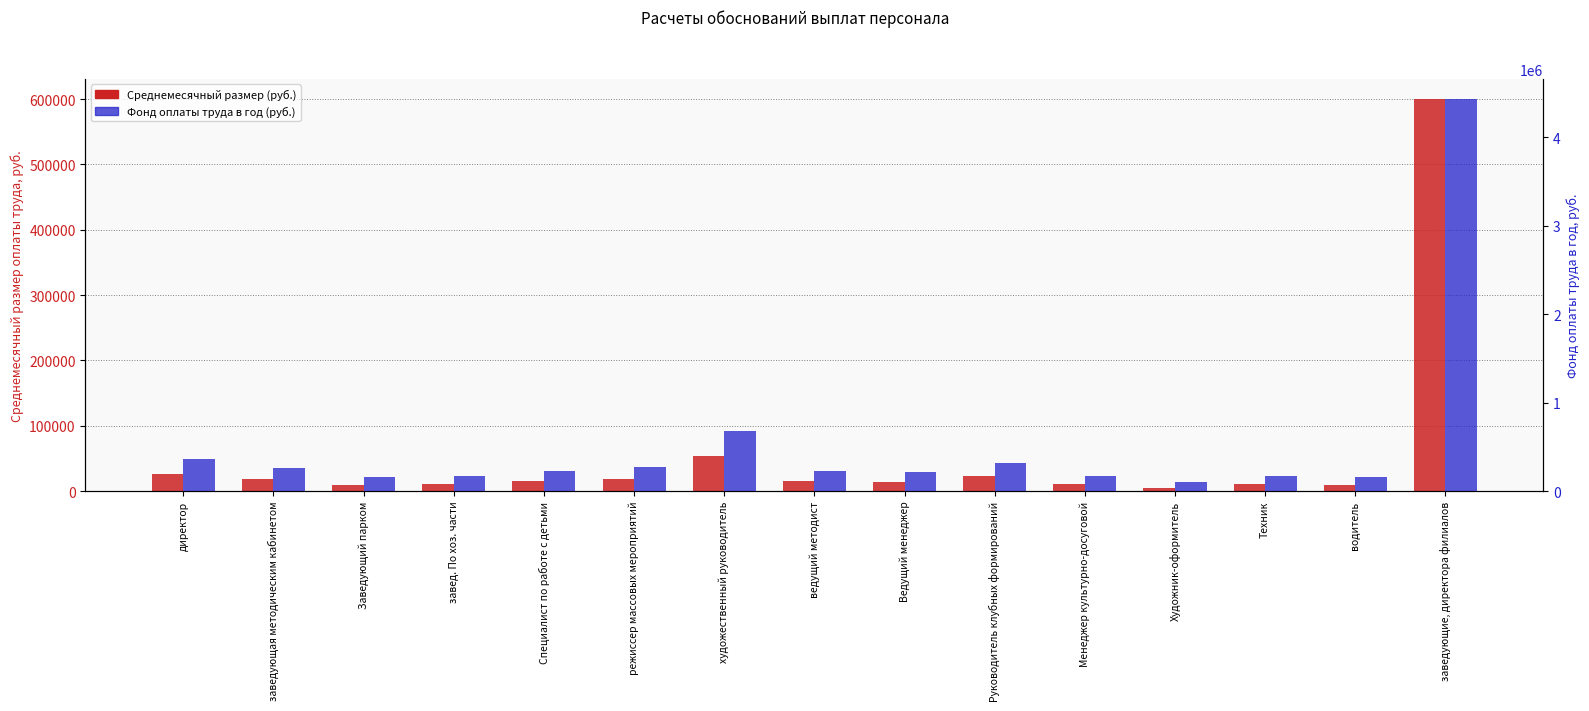

Which has a higher value, директор or режиссер массовых мероприятий?

директор